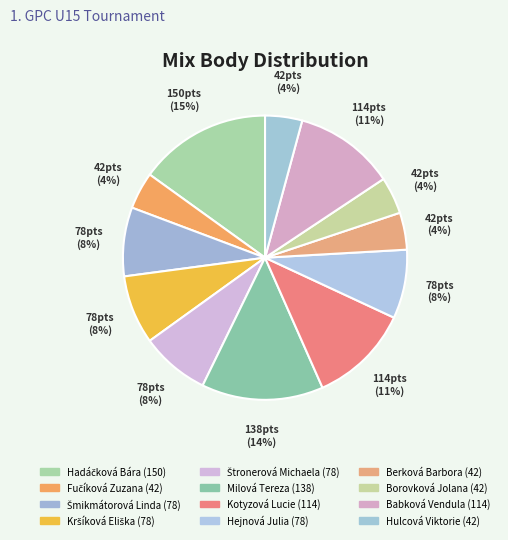

How many slices are in this pie chart?

12